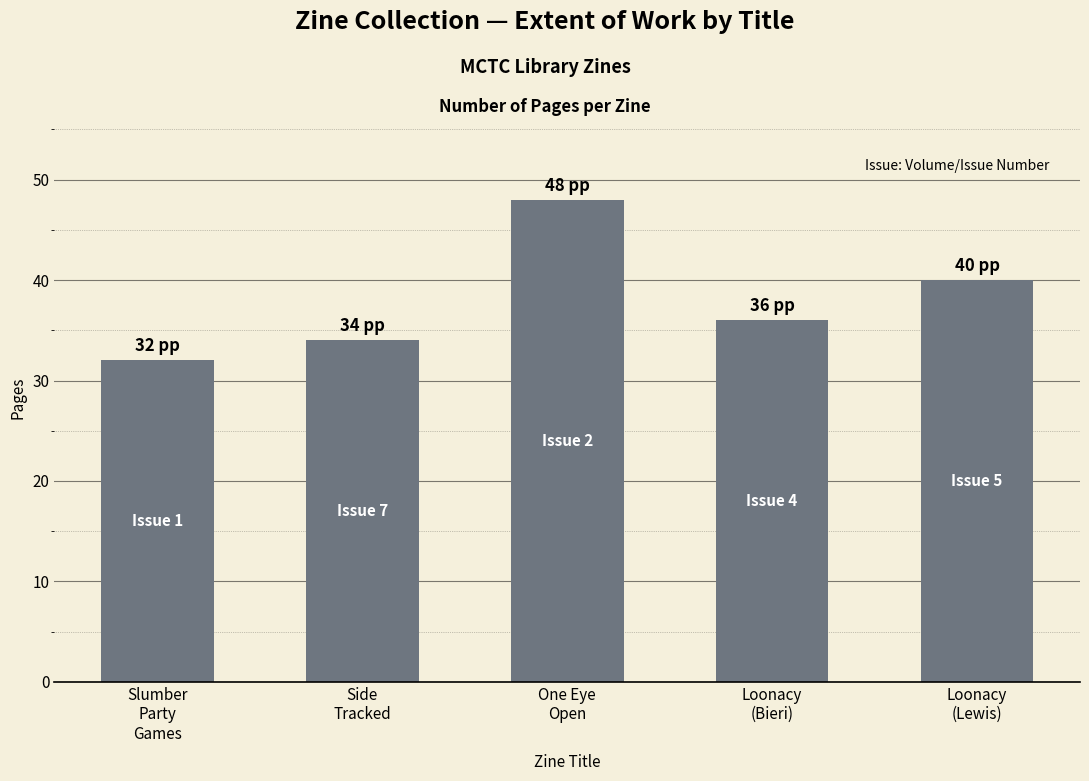

The value at Loonacy
(Lewis) is 13. True or false?

False